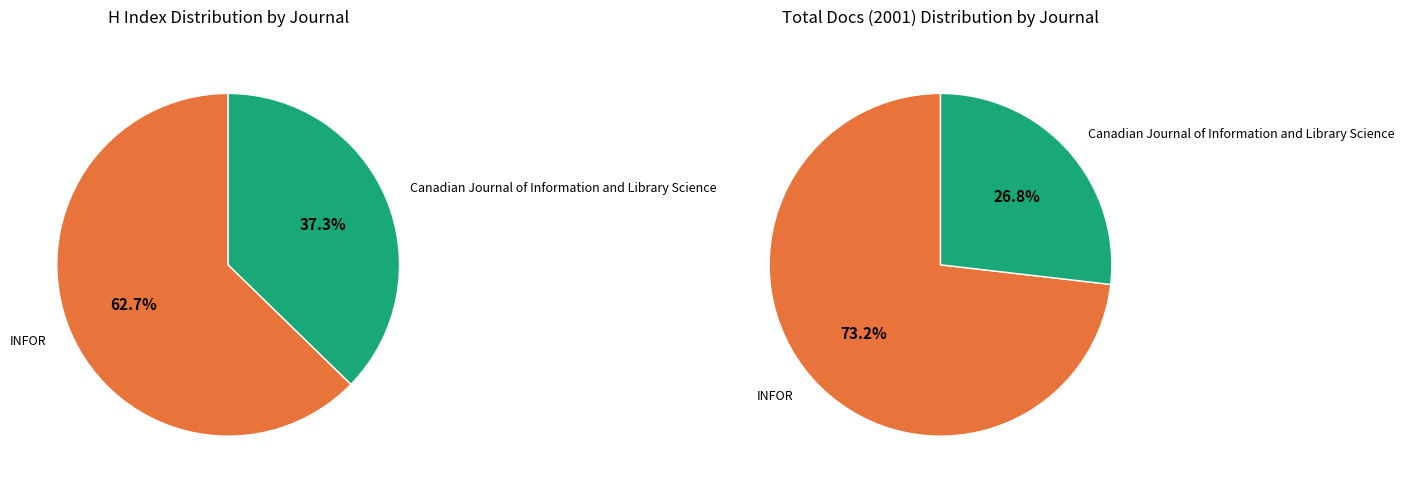

Which has a higher value, INFOR or Canadian Journal of Information and Library Science?

INFOR